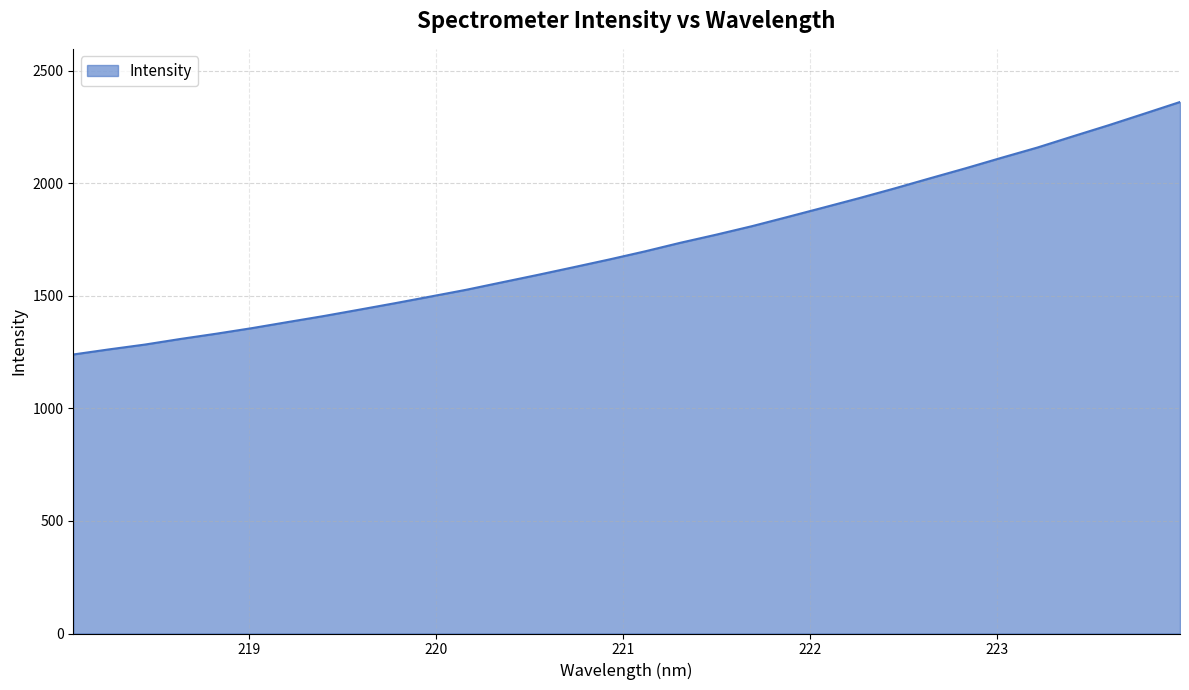

What is the difference between the maximum and minimum values?

1121.4